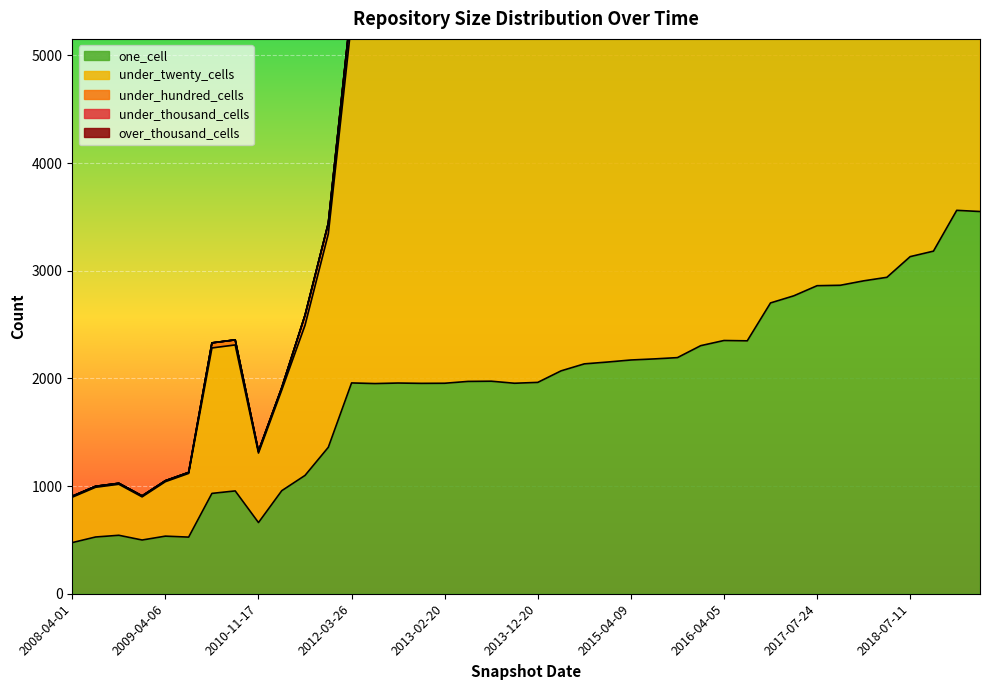

What is the average value of the under_hundred_cells series?

234